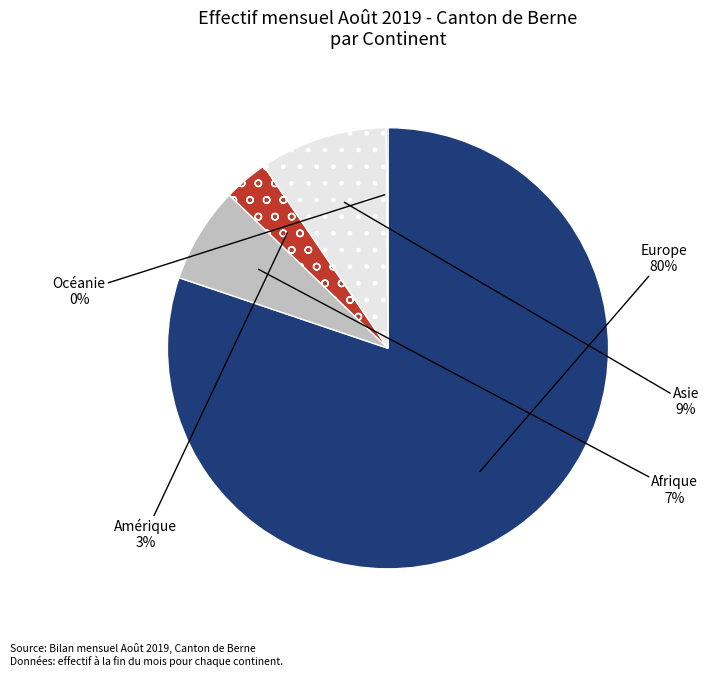

The Europe slice represents 66% of the pie. True or false?

False